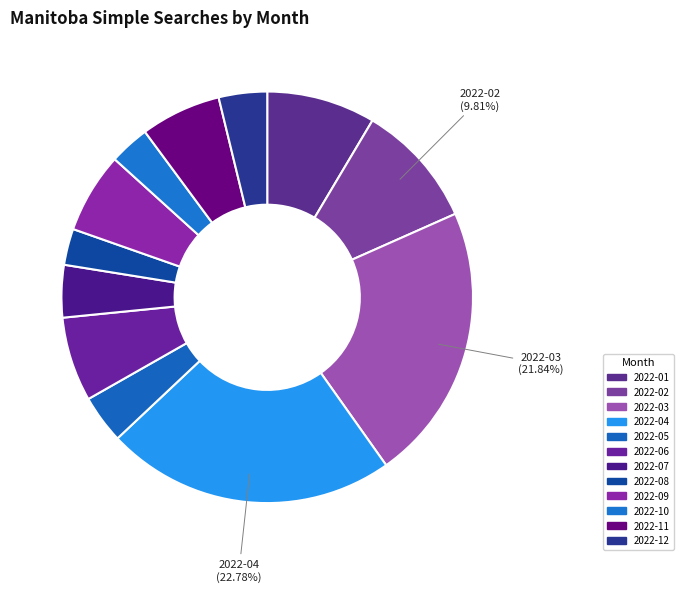

What is the change in value from 2022-03 to 2022-06?

-48